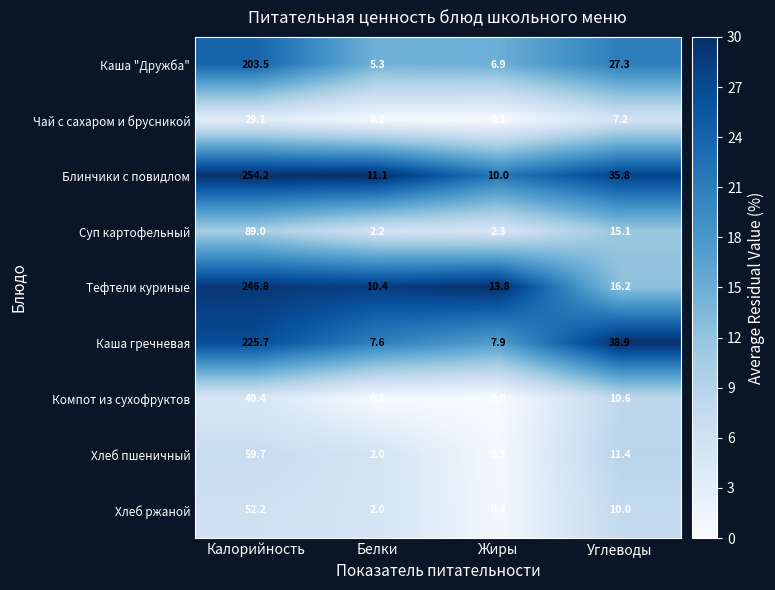

Where does the Чай с сахаром и брусникой series first go above 7?

Калорийность